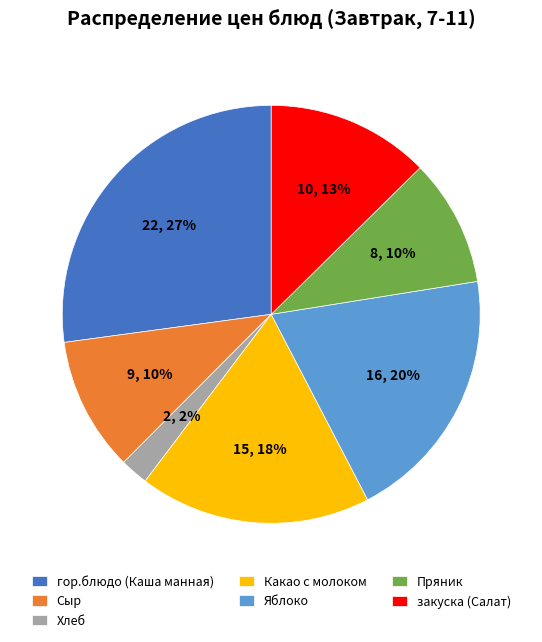

Count the number of slices in the pie.

7